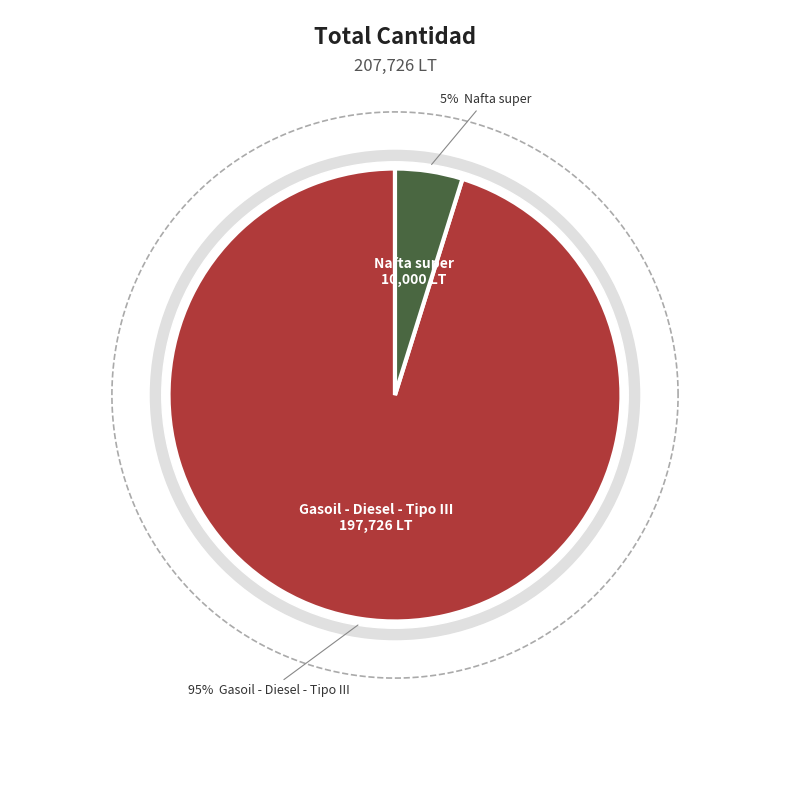

Which category has the smallest portion of the pie?

Nafta super